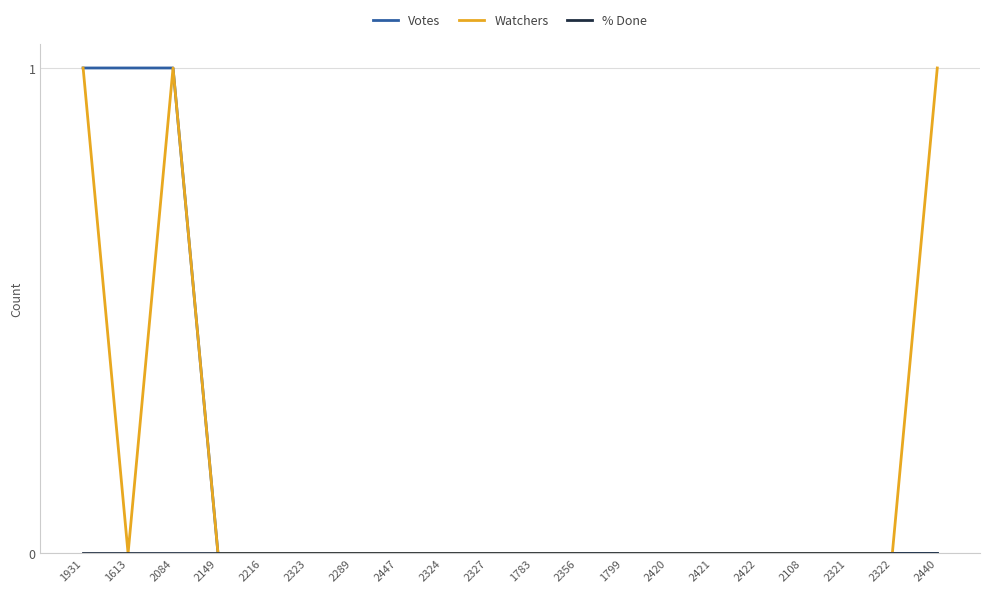

True or false: Votes has a value of 1 at 1931.

True